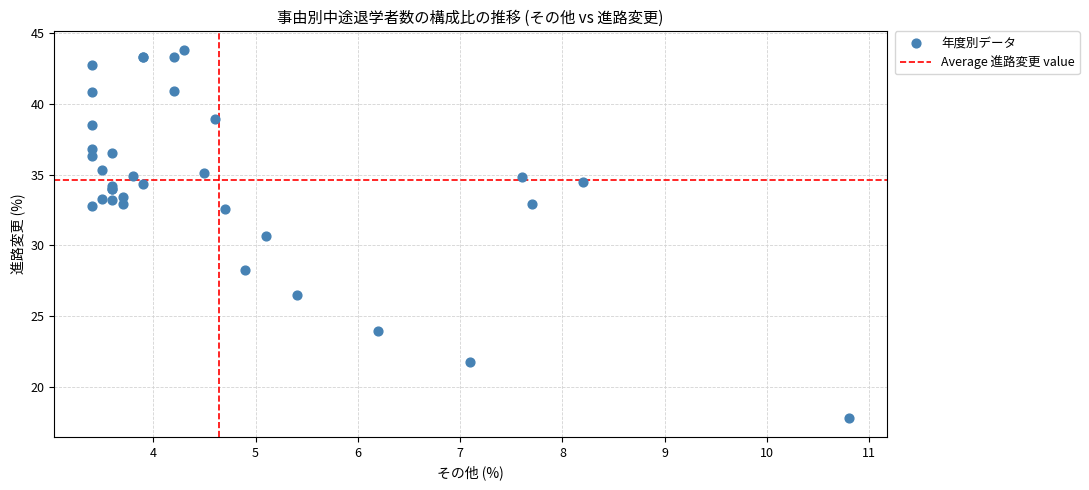

What Y value in the scatter plot is closest to 30?

30.7